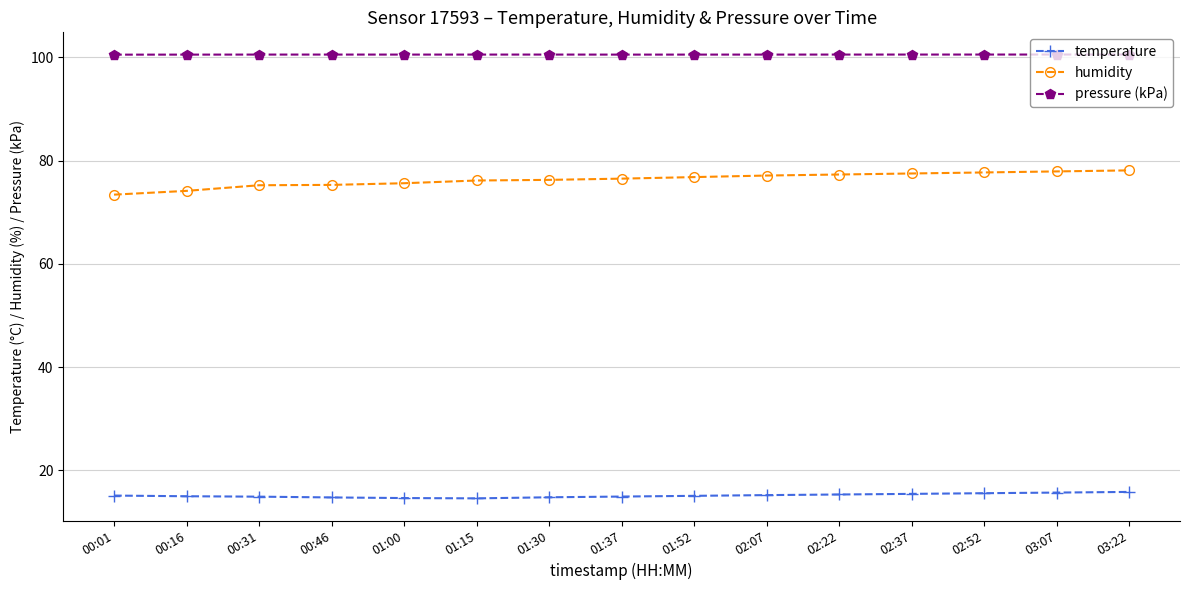

List the series in order of their peak value, highest first.

pressure (kPa), humidity, temperature